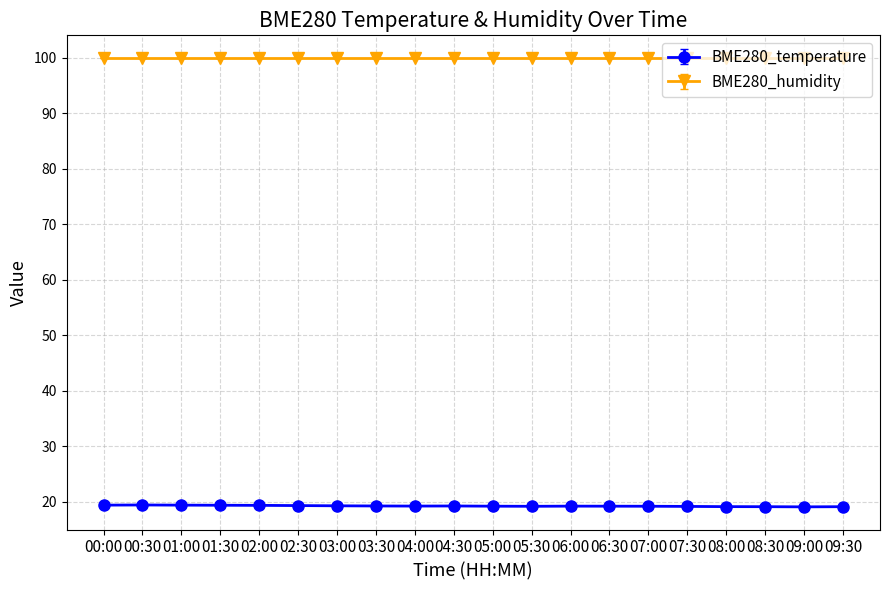

What is the difference between the highest and lowest values at 05:30?

80.8